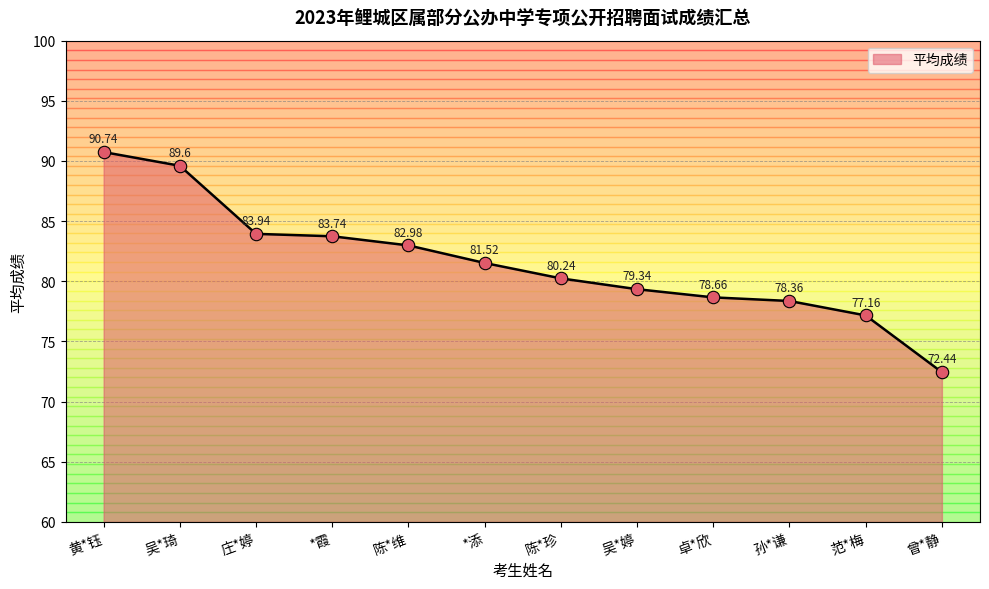

What is the ratio of the value at 吴*琦 to the value at 范*梅?

1.2